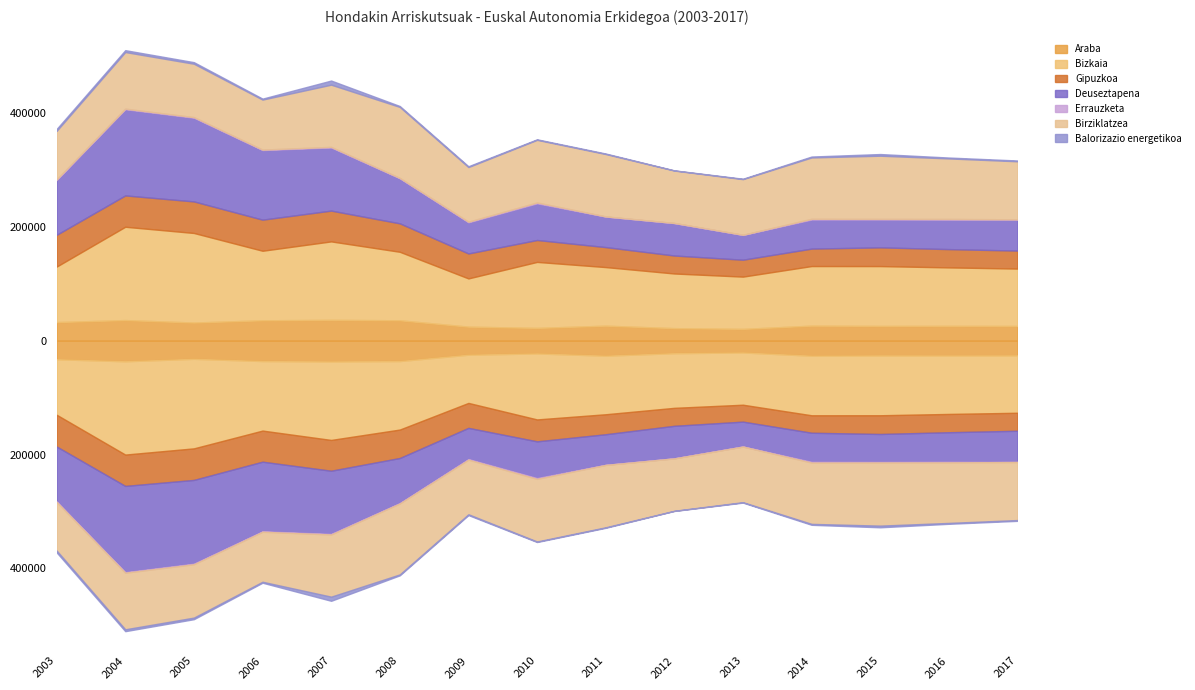

Reading left to right, extract all data points from this chart.

Araba: 65231.0	72357.0	63698.0	71564.0	73097.4	71603.0	49259.3	44839.0	52679.9	43980.5	41390.8	52739.1	51755.5	51977.4	51732.7
Bizkaia: 194983.0	327755.0	314593.0	244283.0	275611.0	240631.0	169419.2	231833.6	205806.9	191975.3	183602.2	209359.4	210240.8	205390.9	201503.5
Gipuzkoa: 111607.0	110093.0	110850.0	109243.0	108145.0	99894.0	87653.6	76967.9	70194.6	63133.6	59431.3	61299.9	65769.3	64259.9	63192.5